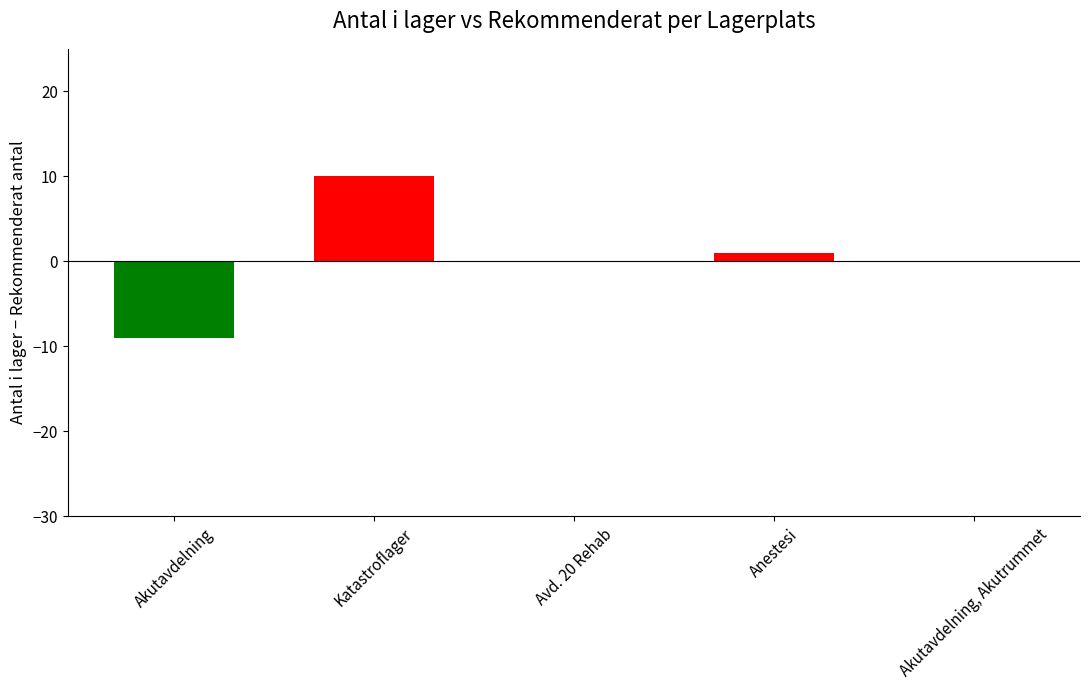

What is the greatest value displayed?

10